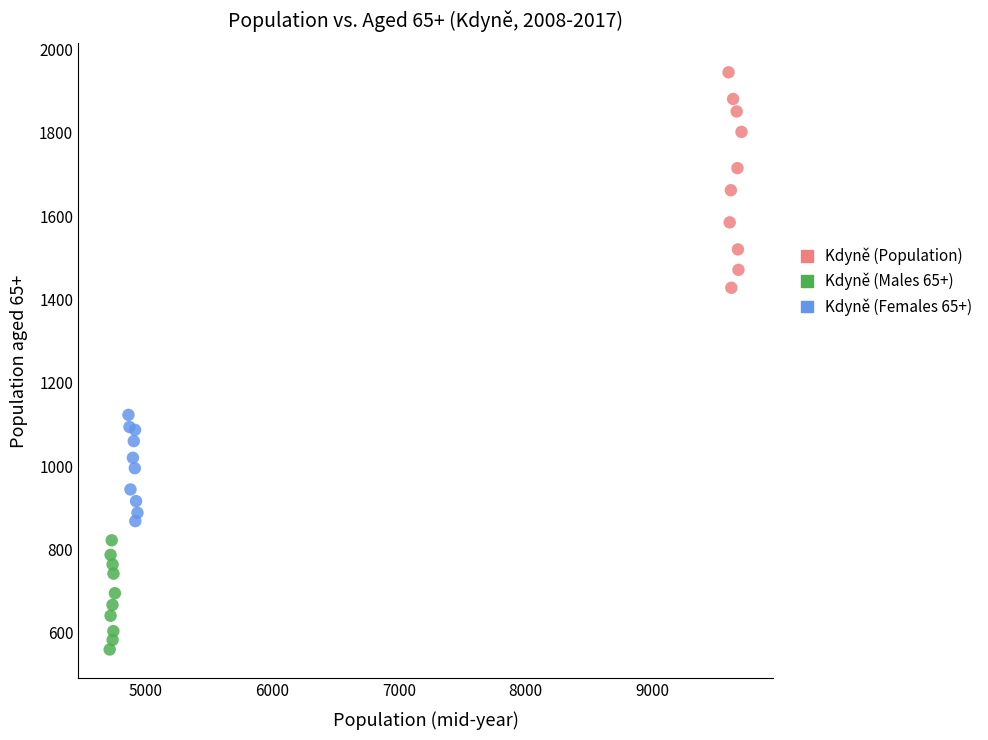

Which series has the largest Y range (max minus min)?

Kdyně (Population)